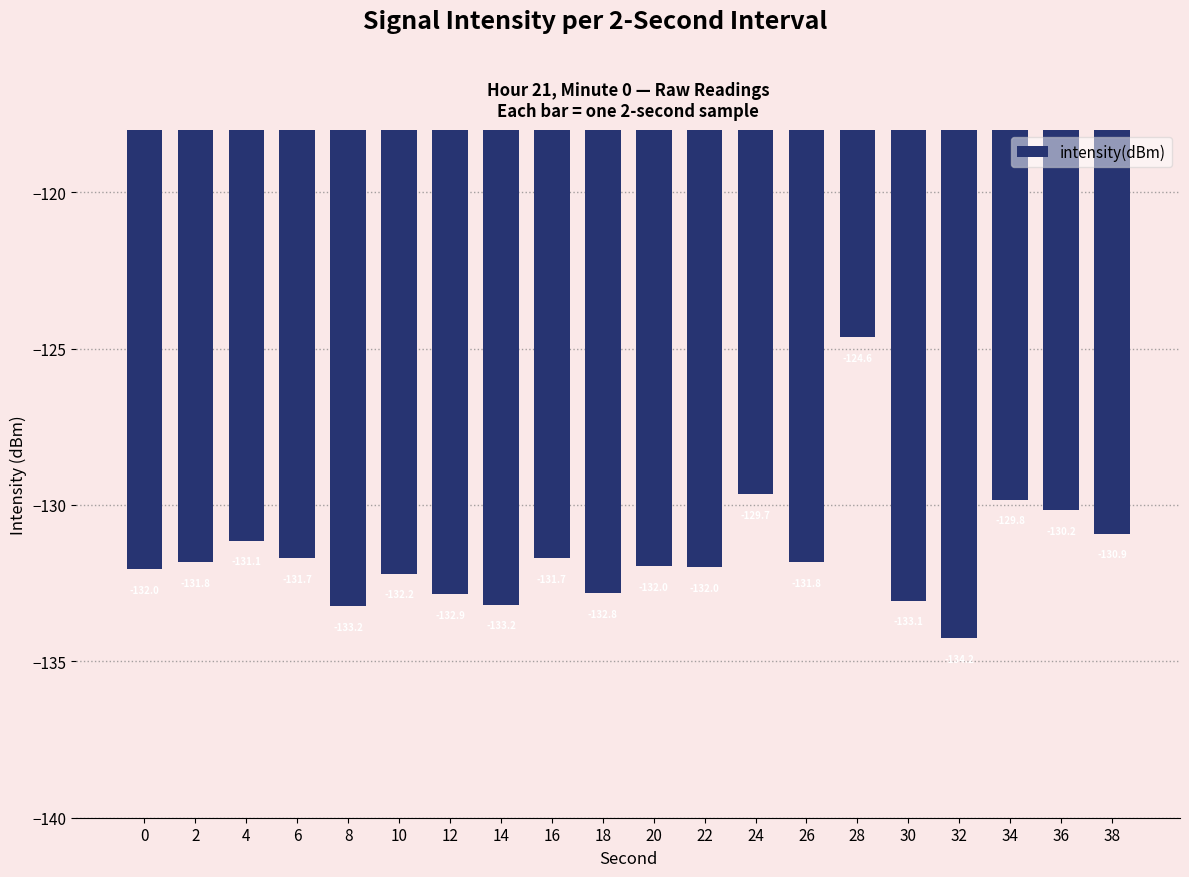

What is the sum of all values?

-2631.0